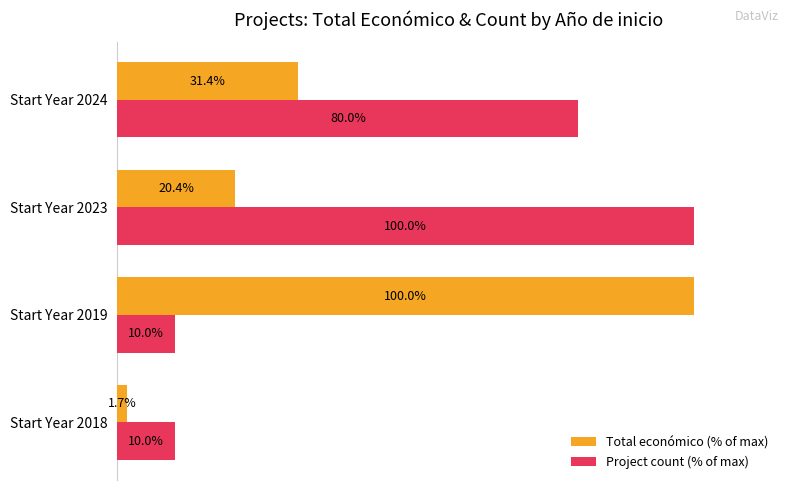

Between Start Year 2018 and Start Year 2024, which series saw the biggest shift?

Project count (% of max)